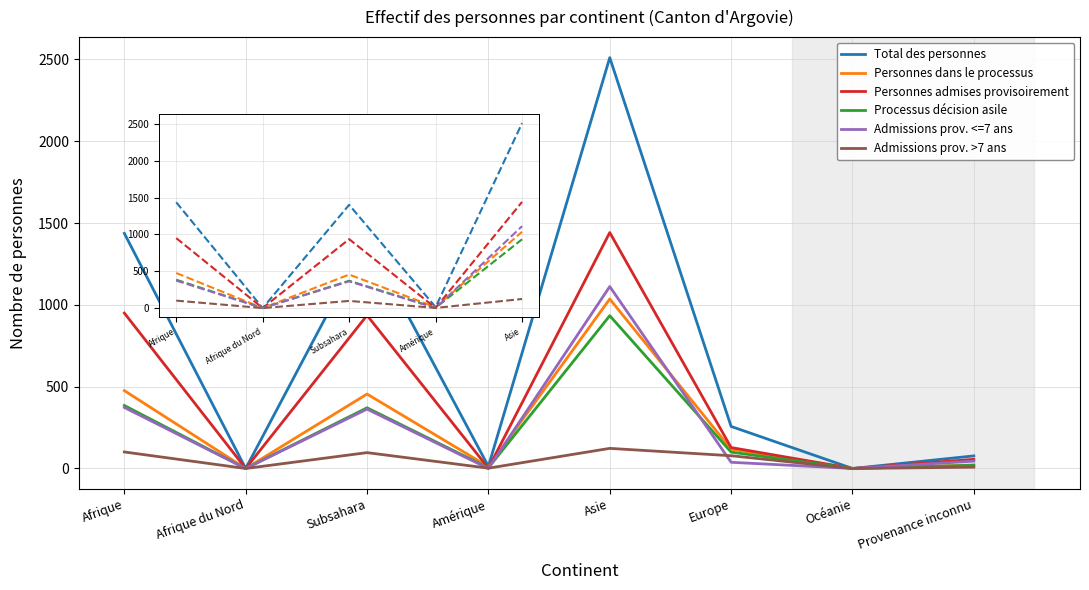

Is the value of Personnes dans le processus at Provenance inconnu greater than the value of Admissions prov. >7 ans at Europe?

No